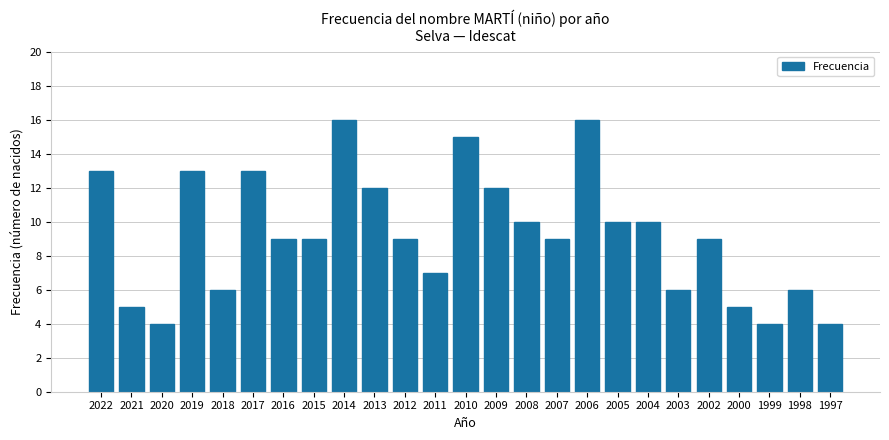

What is the approximate value at 1999?

4